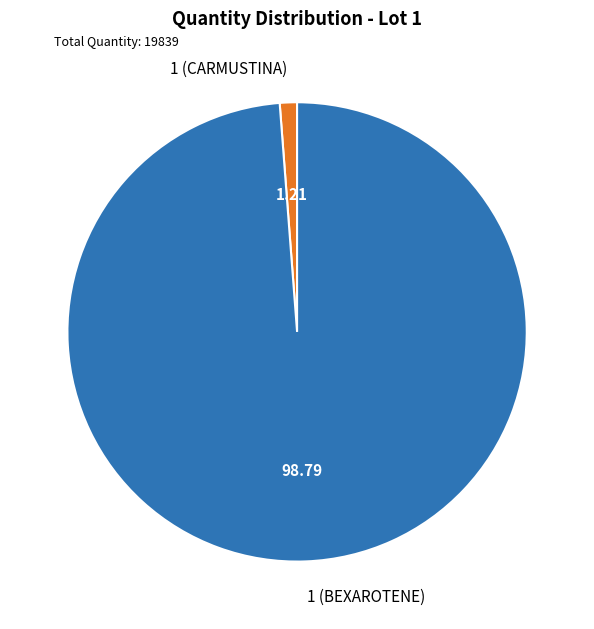

What is the smallest slice in the pie chart?

1 (CARMUSTINA)